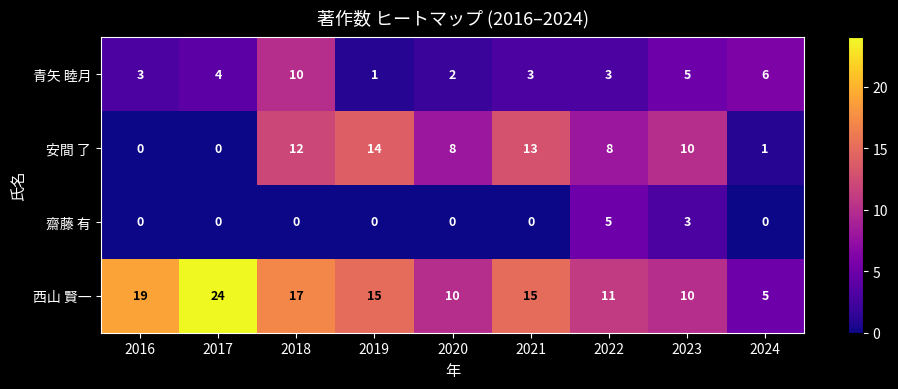

What is the average value of the 青矢 睦月 series?

4